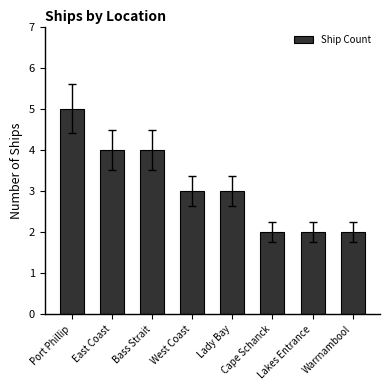

How many bars are there in total?

8